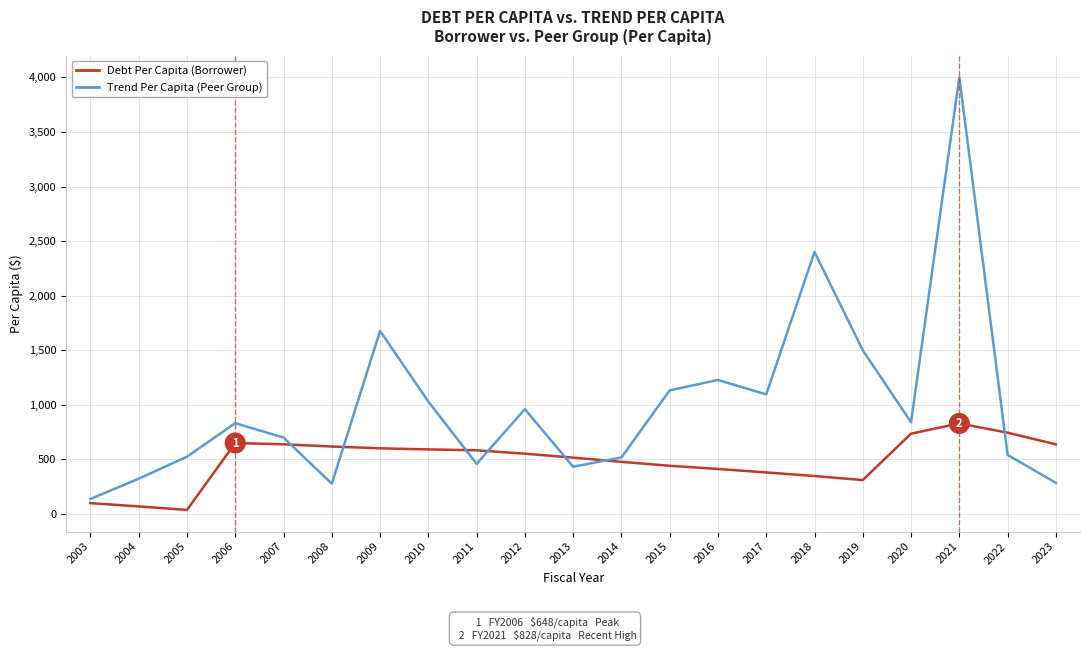

What is the spread (max minus min) of values at 2021?

3174.5